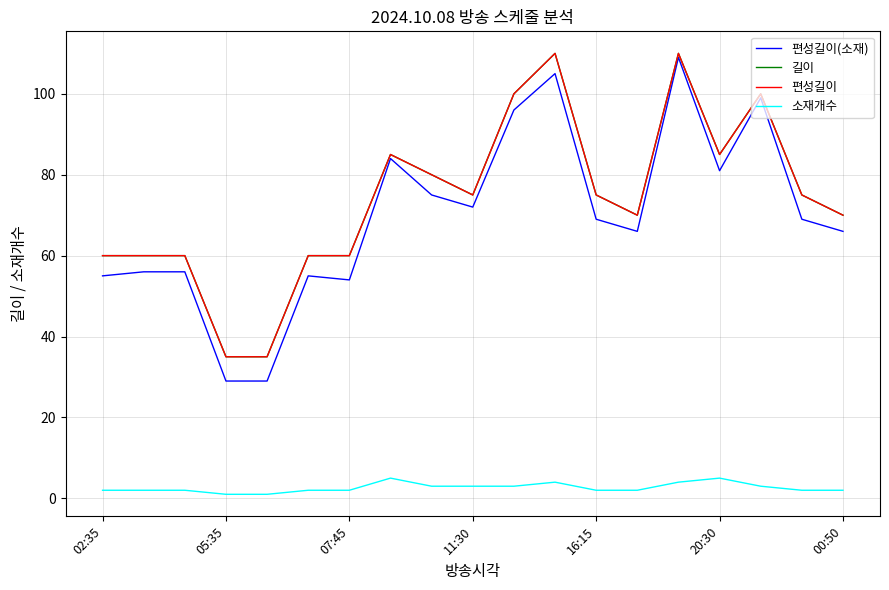

Which series has the largest total across all categories?

길이